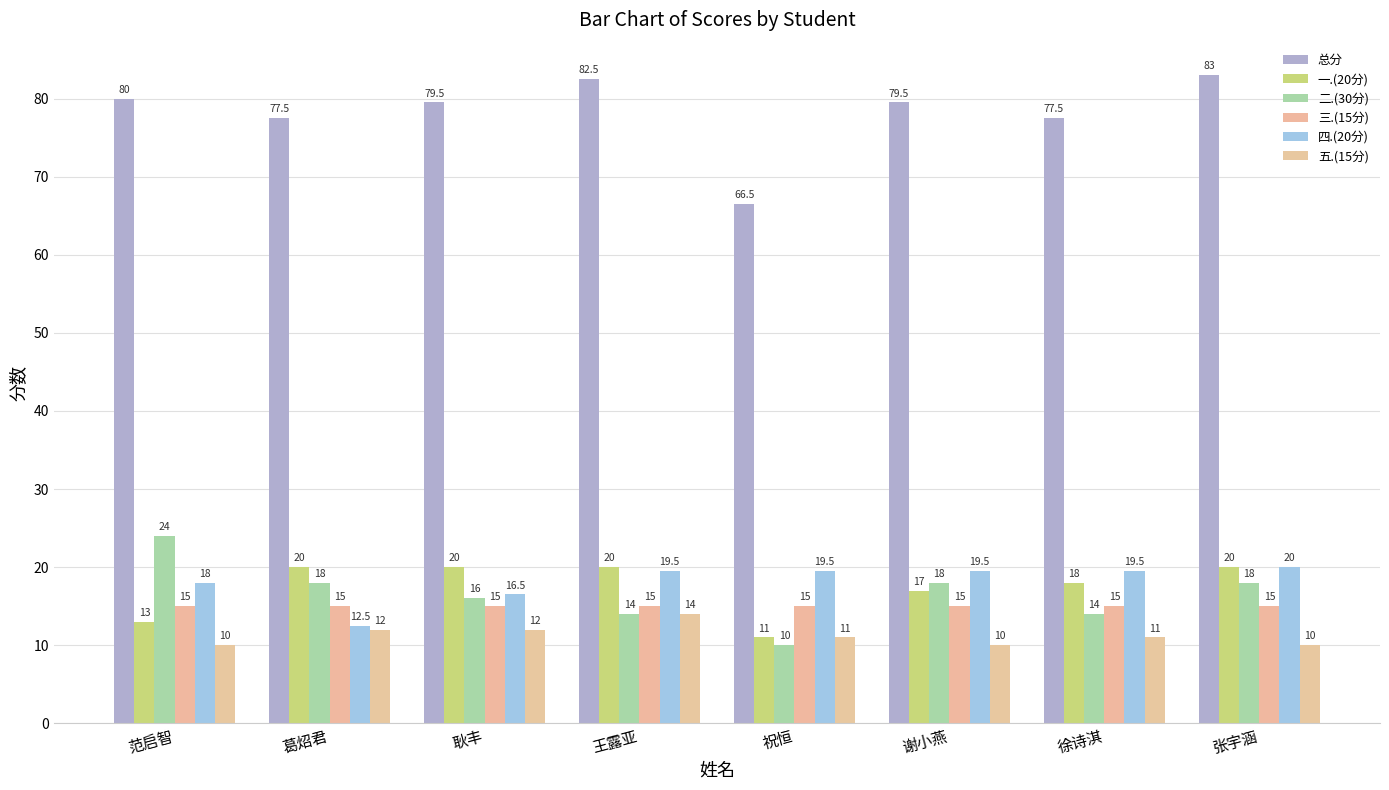

What is the label of the 3rd bar from the right?

谢小燕